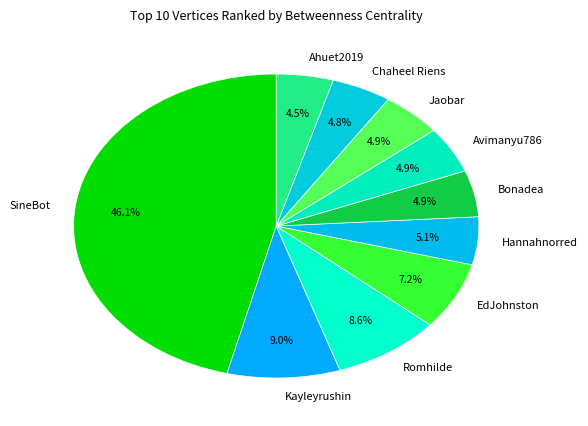

Do Chaheel Riens and Kayleyrushin together represent more than half of the pie?

No